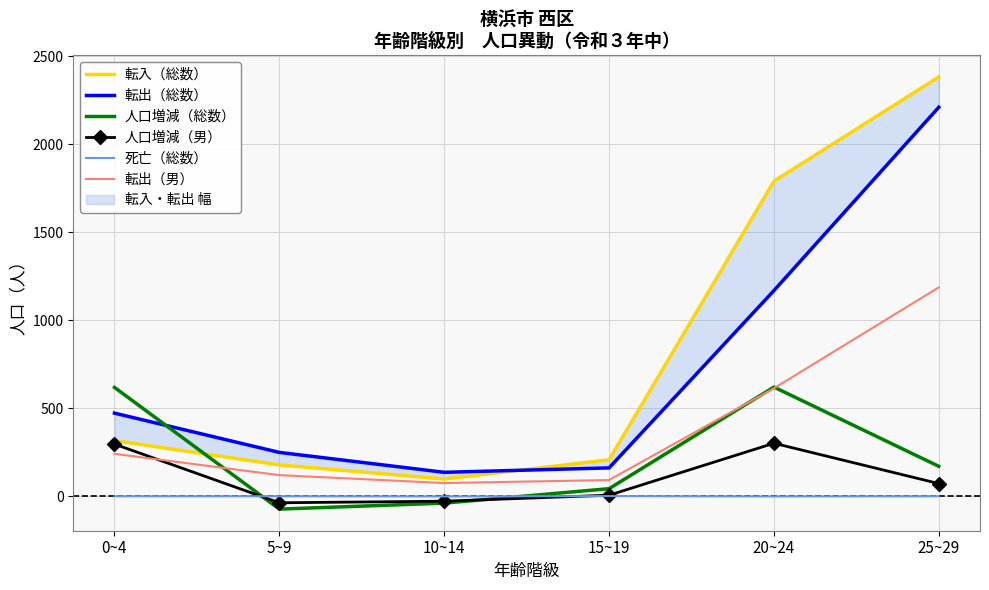

Reading left to right, list all the values displayed in this chart.

転入（総数）: 317	179	99	208	1790	2382
転出（総数）: 473	250	137	162	1169	2210
人口増減（総数）: 619	-72	-38	44	621	171
人口増減（男）: 297	-36	-27	7	302	73
死亡（総数）: 1	1	0	2	0	1
転出（男）: 242	121	76	93	614	1187